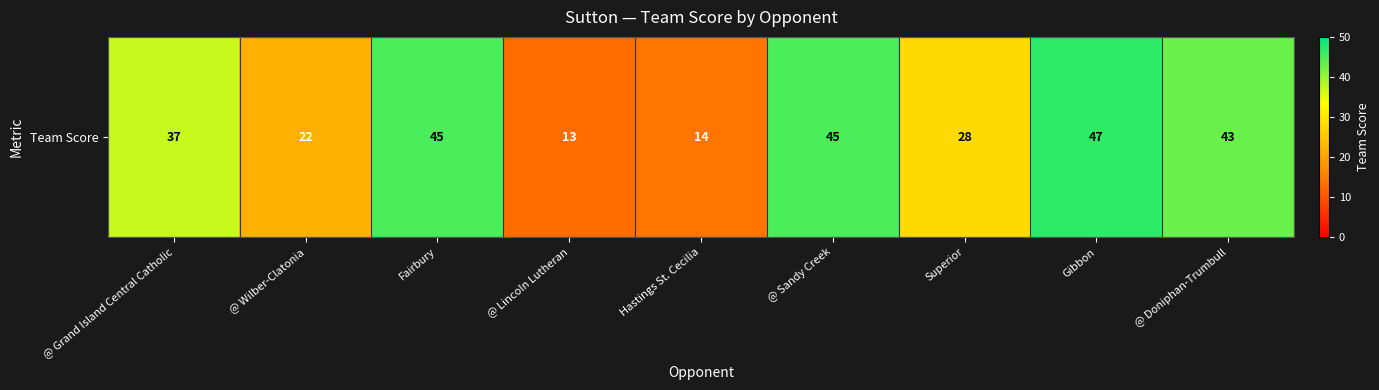

True or false: the data shows 14 at Hastings St. Cecilia.

True